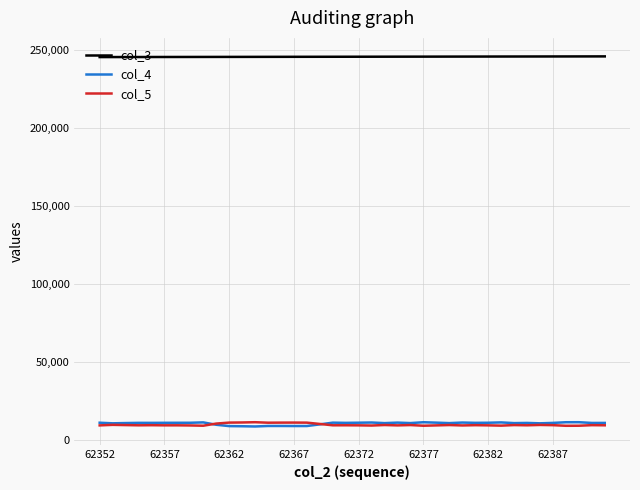

What is the minimum value shown in the chart?

8475